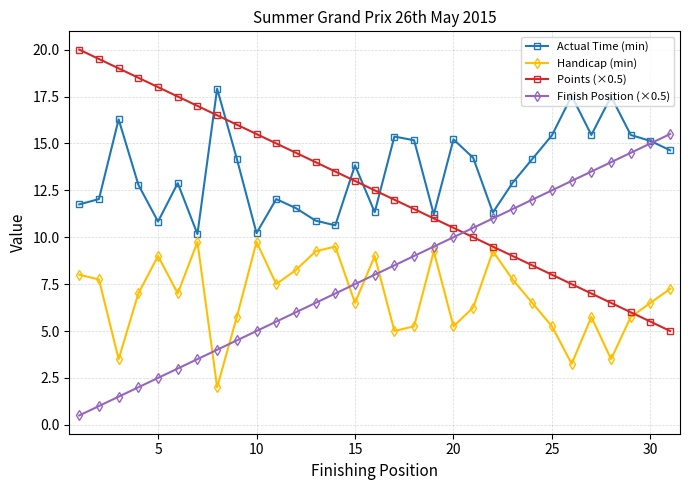

What is the difference between the maximum and minimum values in the Handicap (min) series?

7.8